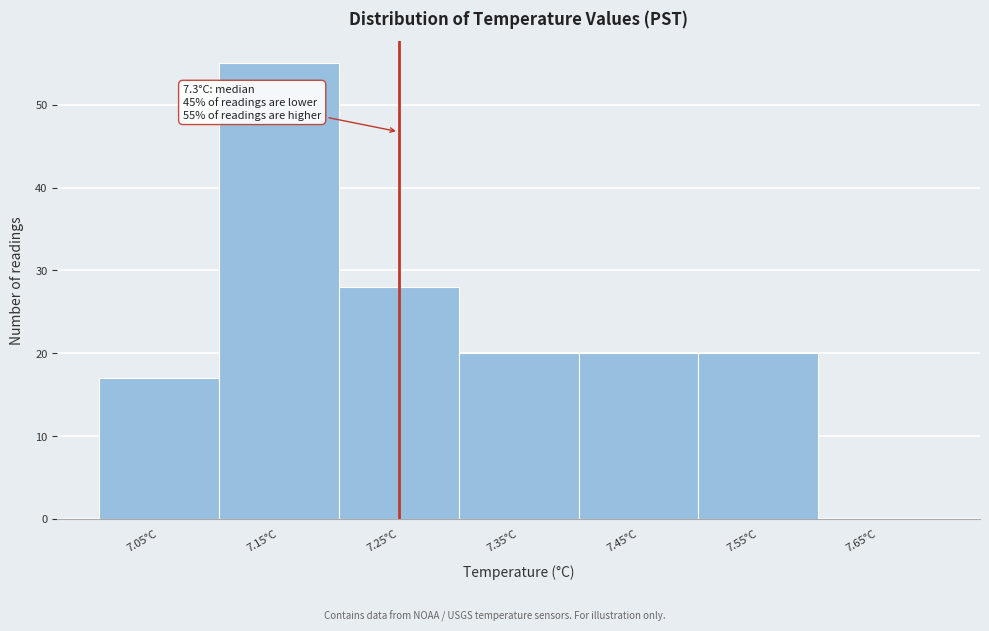

Reading left to right, what are all the values shown in this chart?

7.05°C=17	7.15°C=55	7.25°C=28	7.35°C=20	7.45°C=20	7.55°C=20	7.65°C=0